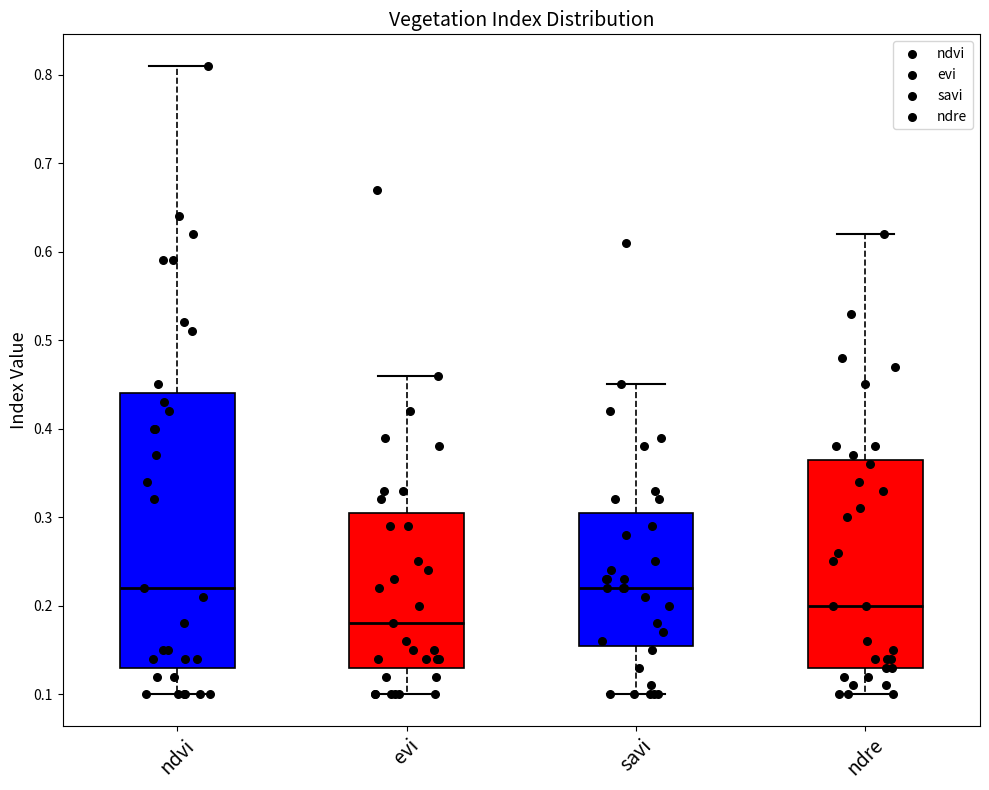

Reading left to right, read every box against the y-axis: the position of its median line, the range the box covers, and the ends of its whiskers. The values are not printed on the chart, so give them approximately, as read against the axis.

ndvi: median 0.22, box 0.13 to 0.44, whiskers 0.10 to 0.81
evi: median 0.18, box 0.13 to 0.31, whiskers 0.10 to 0.46
savi: median 0.22, box 0.16 to 0.31, whiskers 0.10 to 0.45
ndre: median 0.20, box 0.13 to 0.37, whiskers 0.10 to 0.62